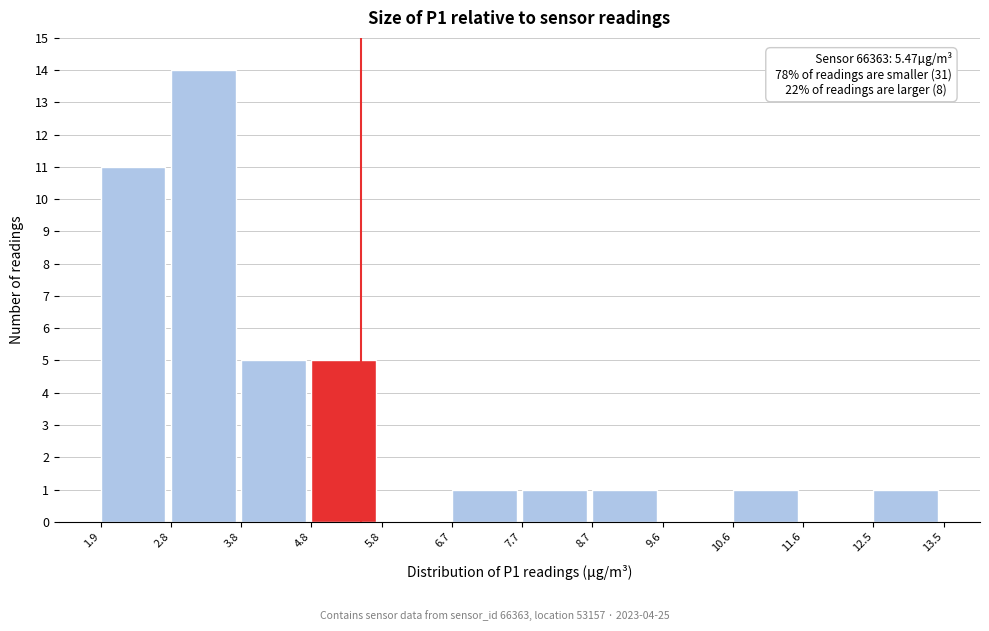

Which range on the x-axis has the tallest bar?

2.8 to 3.8